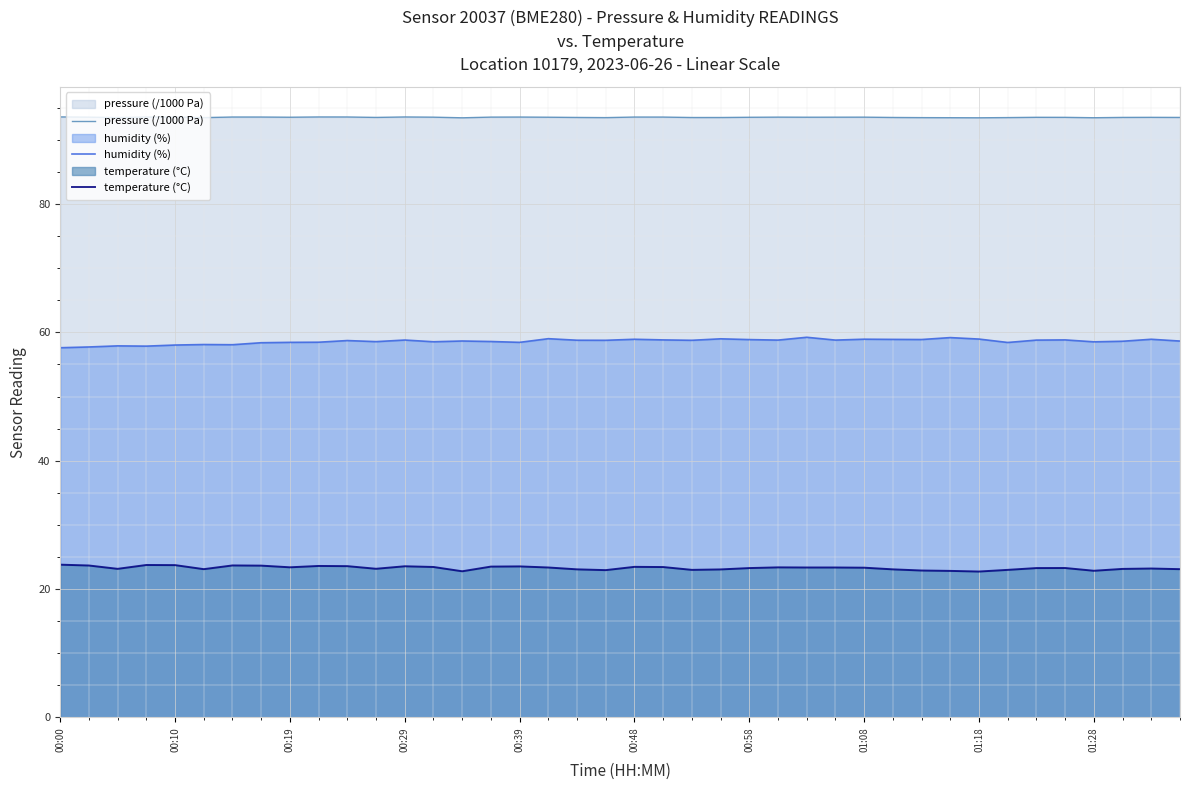

True or false: temperature (°C) and pressure (/1000 Pa) cross at least once.

False